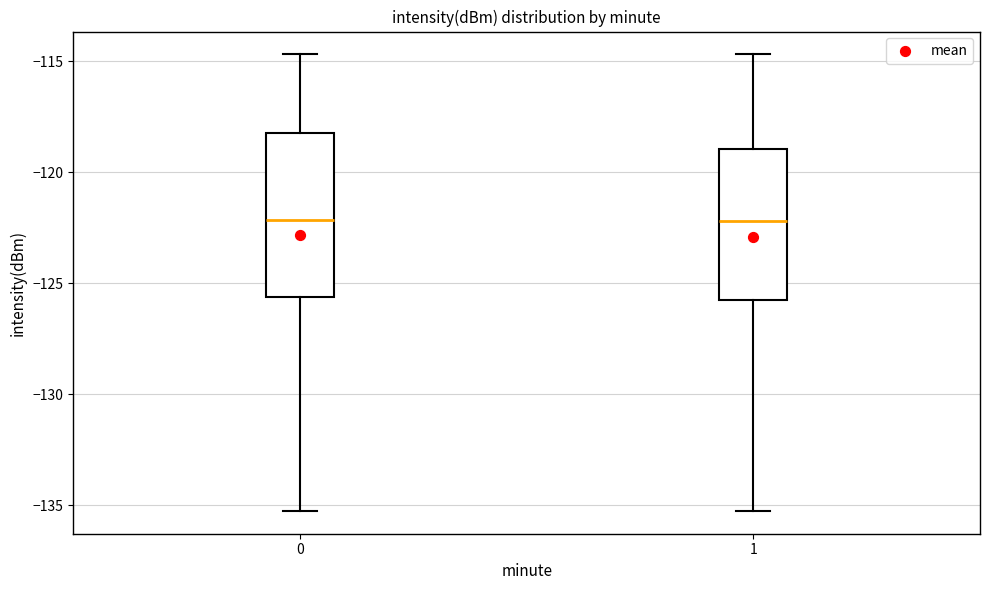

Where is the upper edge of the box at x = 0 on the y-axis? The values are not printed on the chart, so give them approximately, as read against the axis.

-118.0